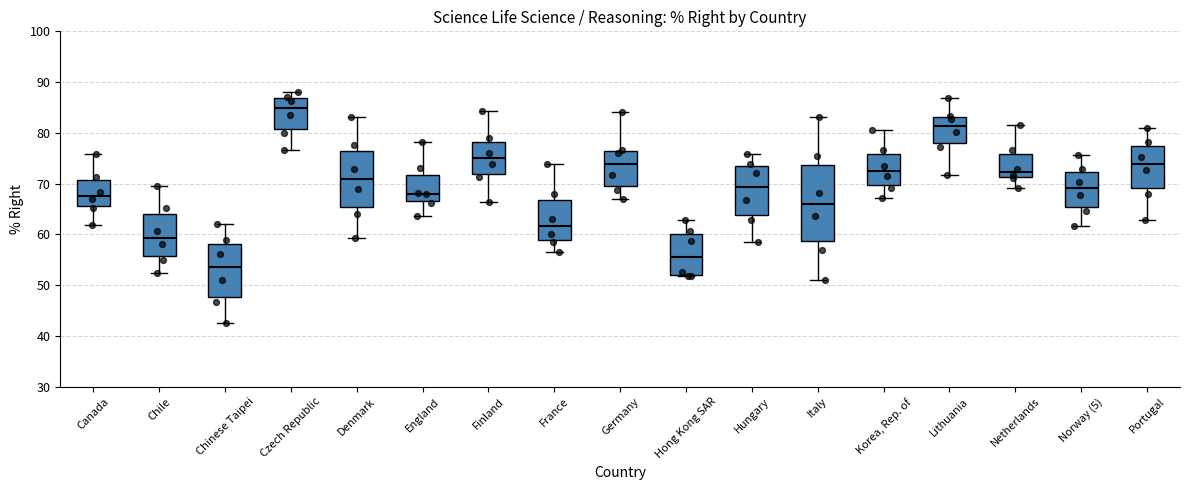

Reading left to right, read every box against the y-axis: the position of its median line, the range the box covers, and the ends of its whiskers. The values are not printed on the chart, so give them approximately, as read against the axis.

Canada: median 68, box 66 to 71, whiskers 62 to 76
Chile: median 59, box 56 to 64, whiskers 52 to 70
Chinese Taipei: median 54, box 48 to 58, whiskers 43 to 62
Czech Republic: median 85, box 81 to 87, whiskers 77 to 88
Denmark: median 71, box 65 to 76, whiskers 59 to 83
England: median 68, box 67 to 72, whiskers 64 to 78
Finland: median 75, box 72 to 78, whiskers 66 to 84
France: median 62, box 59 to 67, whiskers 57 to 74
Germany: median 74, box 70 to 76, whiskers 67 to 84
Hong Kong SAR: median 56, box 52 to 60, whiskers 52 to 63
Hungary: median 69, box 64 to 73, whiskers 59 to 76
Italy: median 66, box 59 to 74, whiskers 51 to 83
Korea, Rep. of: median 73, box 70 to 76, whiskers 67 to 81
Lithuania: median 81, box 78 to 83, whiskers 72 to 87
Netherlands: median 72, box 71 to 76, whiskers 69 to 82
Norway (5): median 69, box 65 to 72, whiskers 62 to 76
Portugal: median 74, box 69 to 77, whiskers 63 to 81